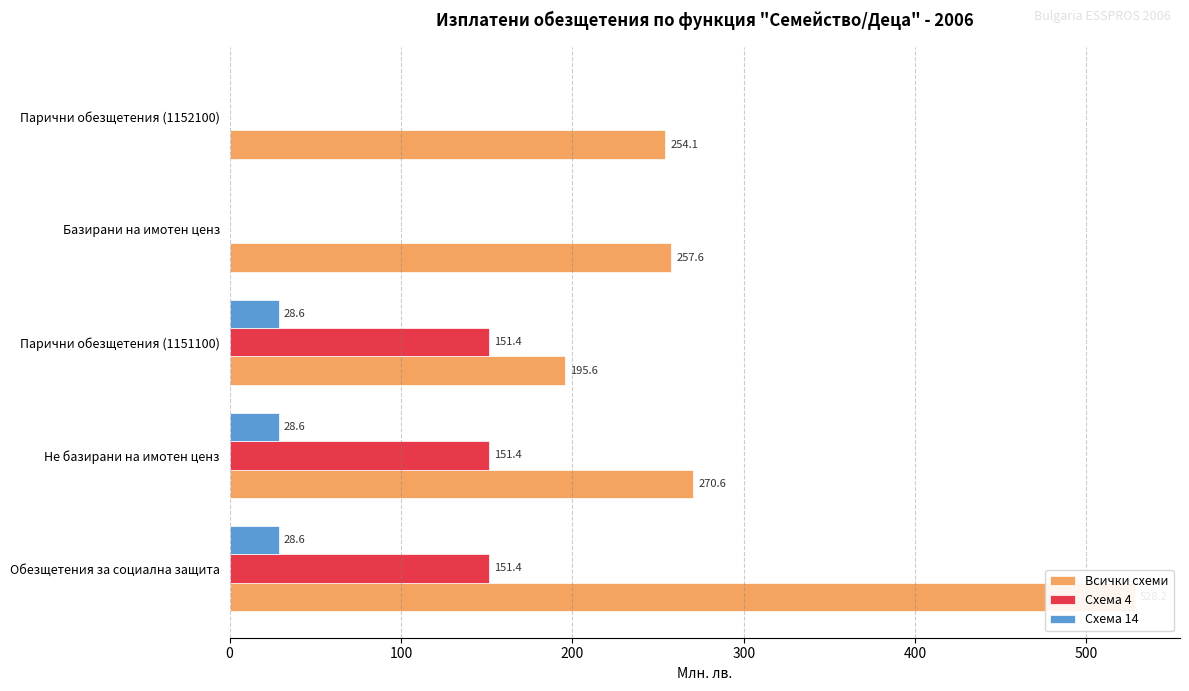

How many bars are there in each group?

3